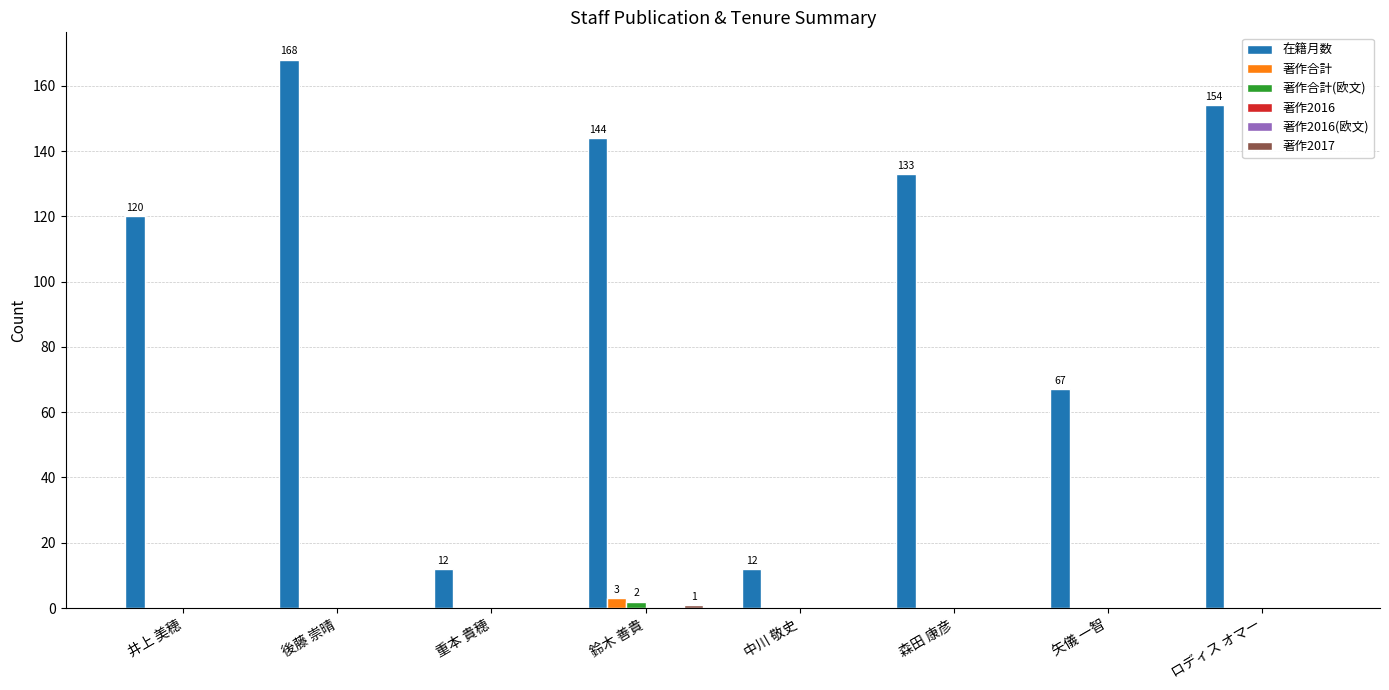

Is the value of 著作合計(欧文) at 鈴木 善貴 greater than the value of 著作2017 at 後藤 崇晴?

Yes